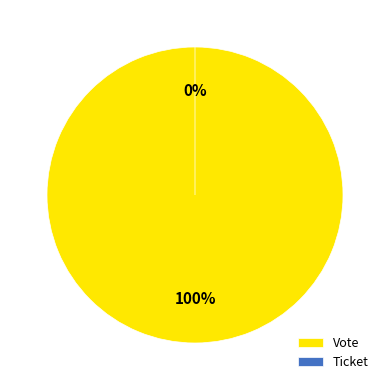

Combined, what portion of the pie is Ticket and Vote?

100.0%